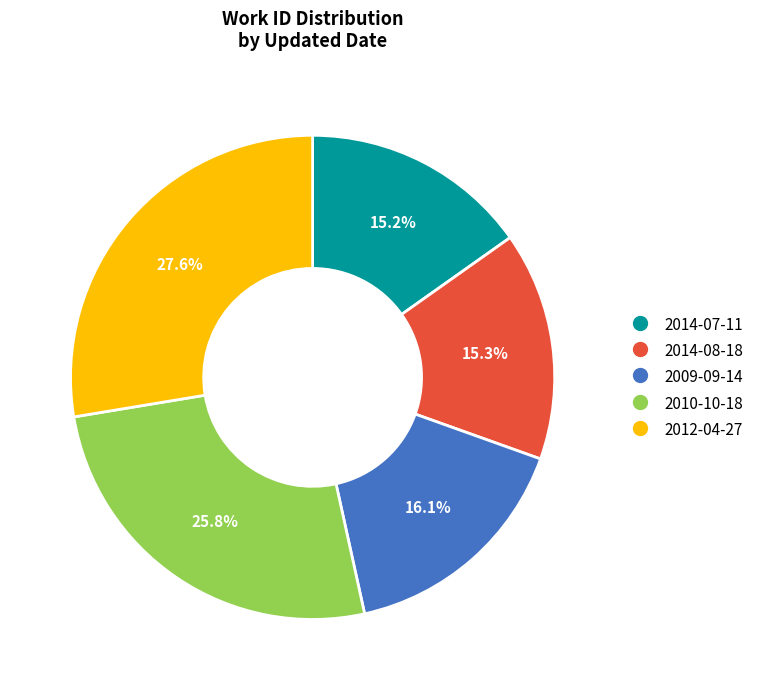

How many slices are in this pie chart?

5